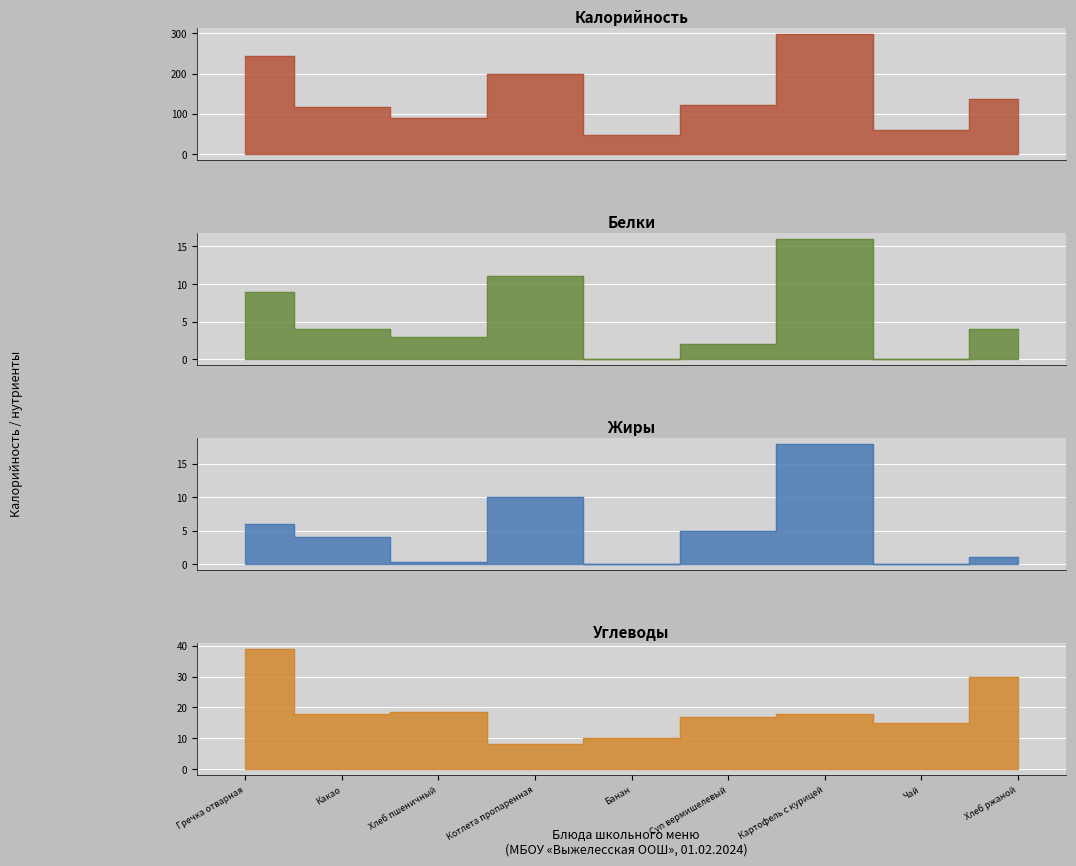

Which series has the largest total across all categories?

Калорийность